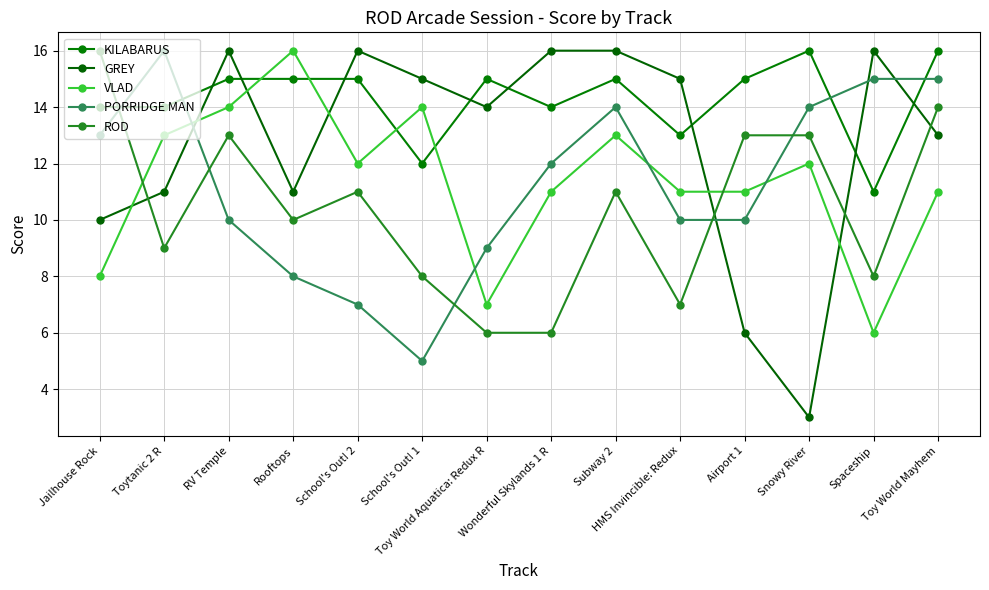

Reading left to right, list all the values displayed in this chart.

KILABARUS: 14	14	15	15	15	12	15	14	15	13	15	16	11	16
GREY: 10	11	16	11	16	15	14	16	16	15	6	3	16	13
VLAD: 8	13	14	16	12	14	7	11	13	11	11	12	6	11
PORRIDGE MAN: 13	16	10	8	7	5	9	12	14	10	10	14	15	15
ROD: 16	9	13	10	11	8	6	6	11	7	13	13	8	14